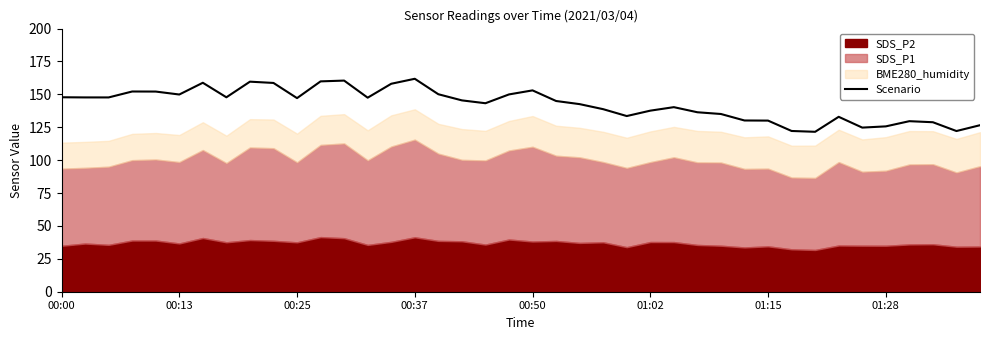

Is it true that Scenario equals 153.0 at 00:50?

True